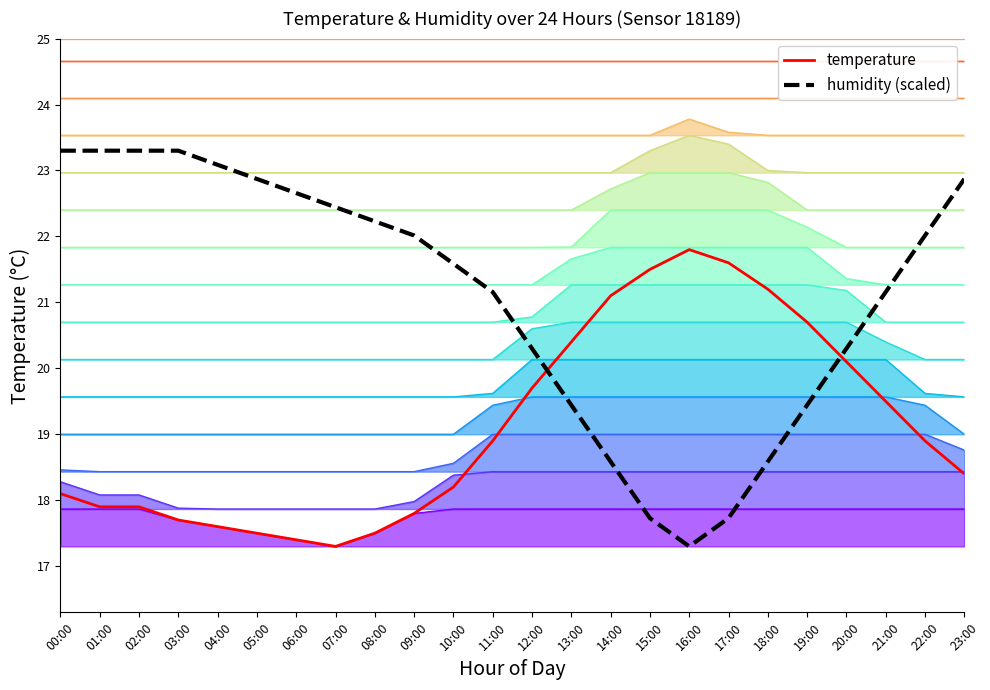

Does the chart display data point markers on the line(s)?

No